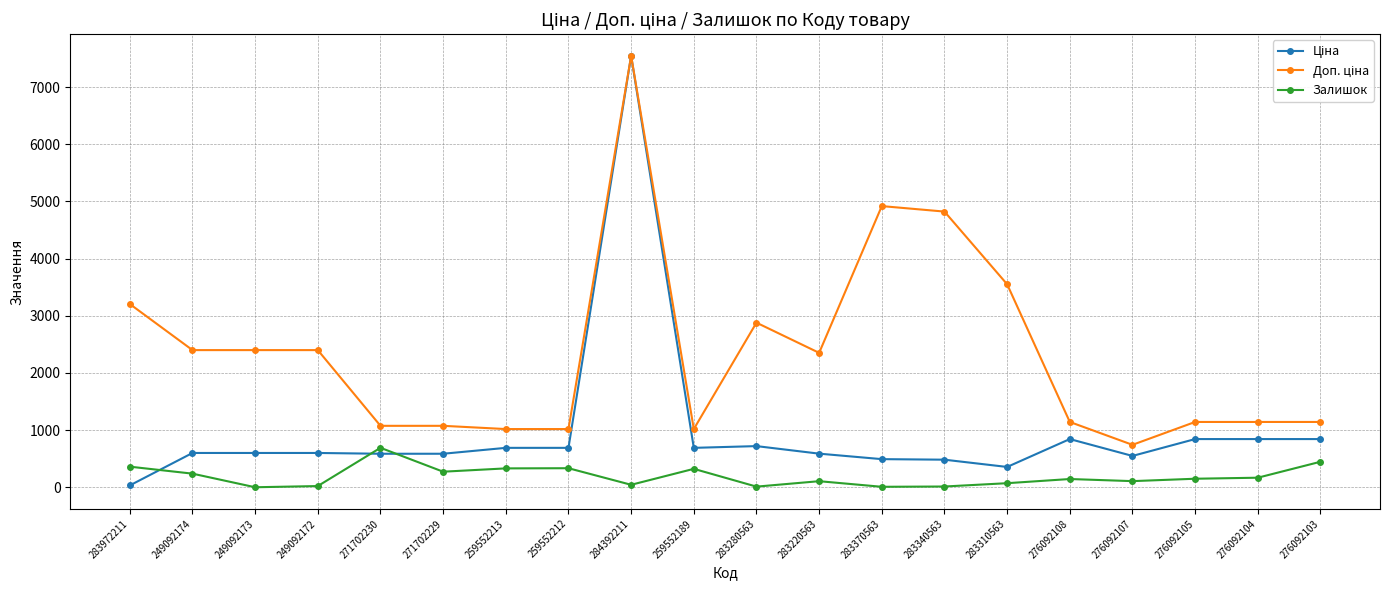

What is the label of the 13th point from the right?

259552212